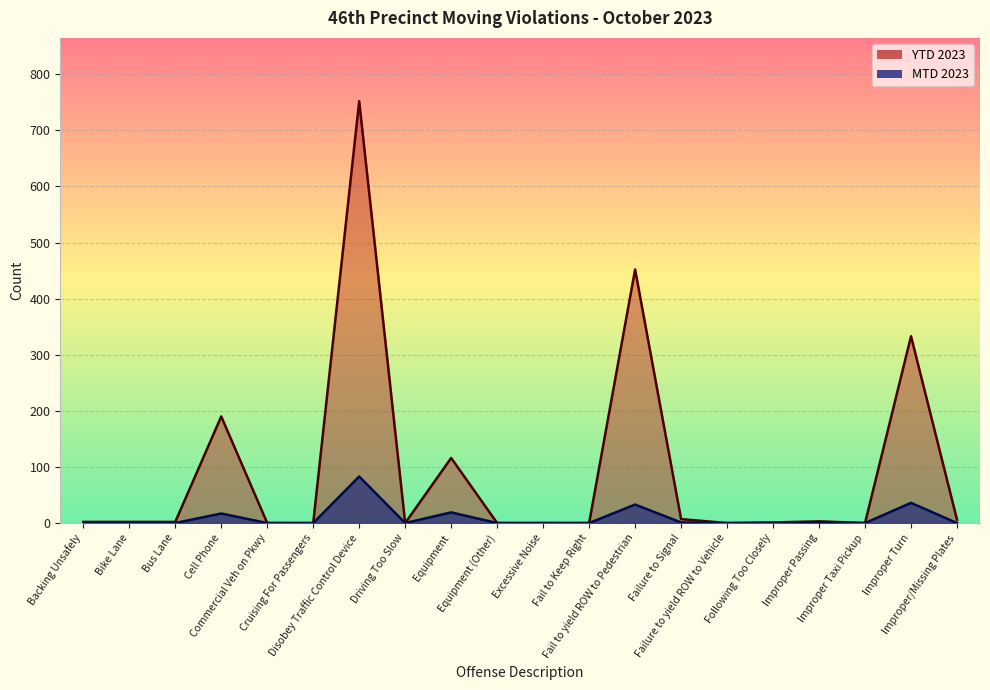

Does the chart display data point markers on the line(s)?

No